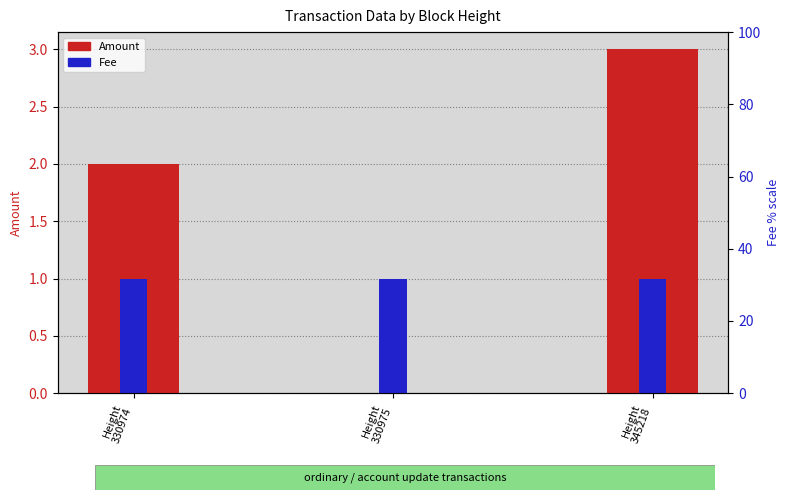

Between Height
330975 and Height
345218, which is larger?

Height
345218